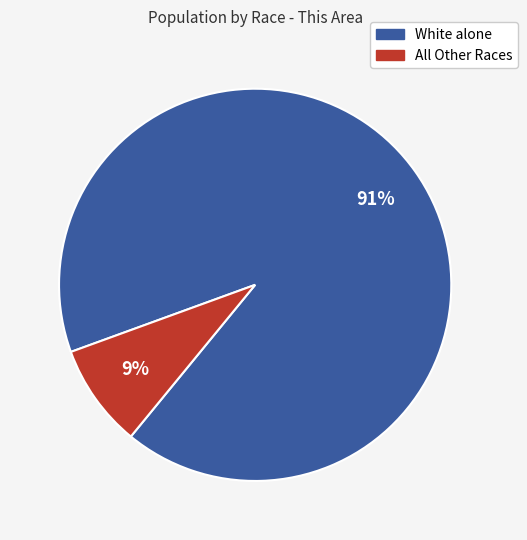

Is there any slice that represents more than half of the pie?

Yes